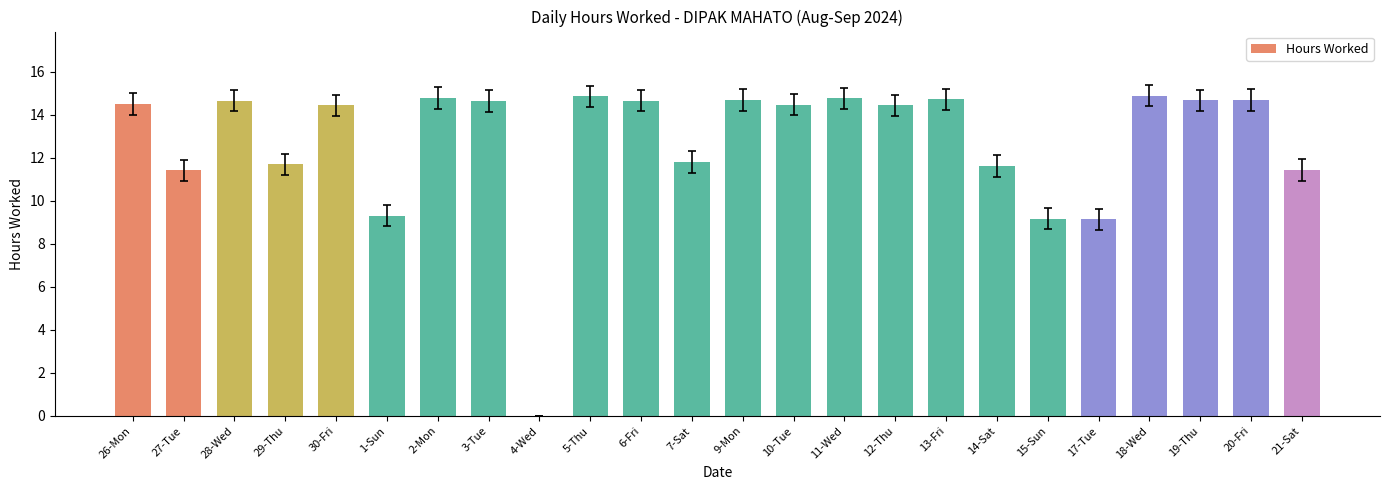

What is the sum of the values at 13-Fri and 7-Sat?

26.5